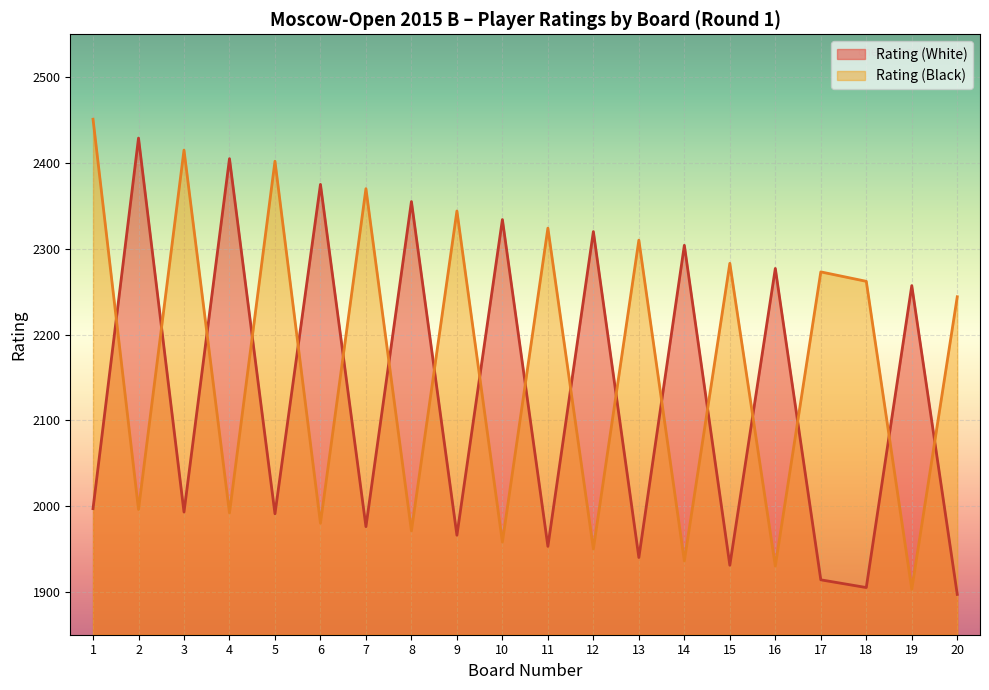

What is the value of the Rating (White) point at the 20th from the left?

1897